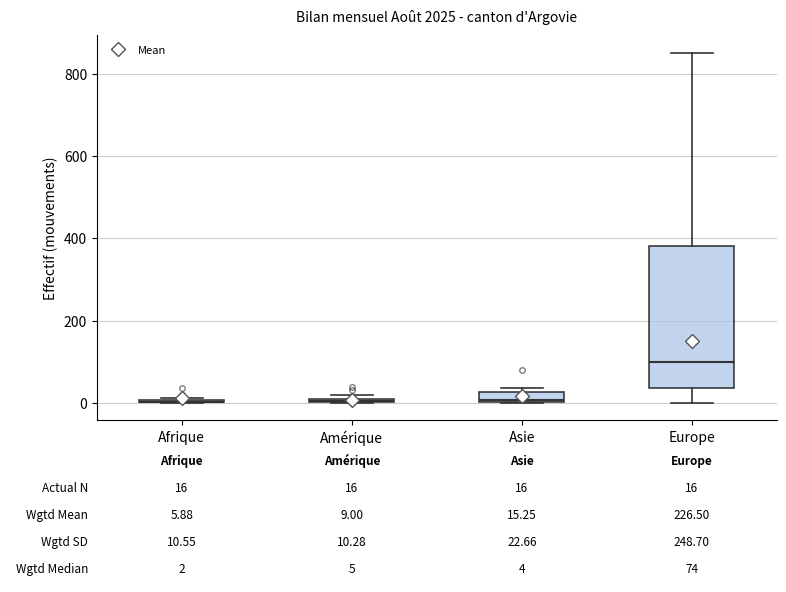

Comparing the boxes themselves (not the whiskers), which one is the tallest?

Europe